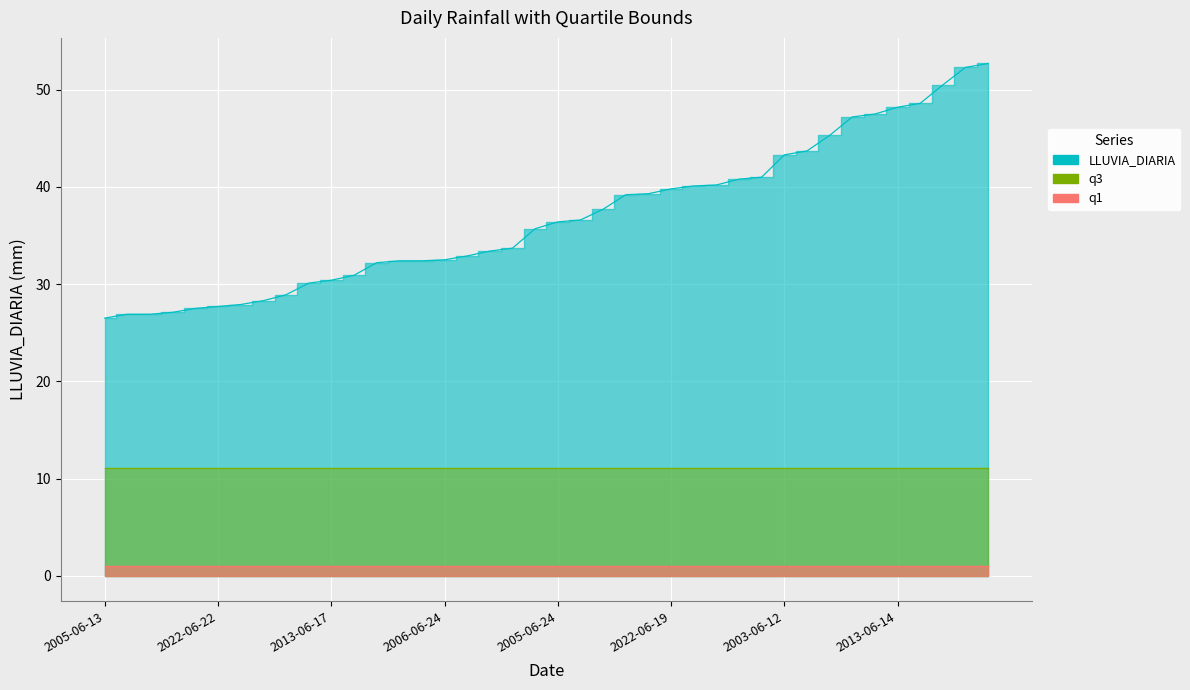

Does the chart display data point markers on the line(s)?

No